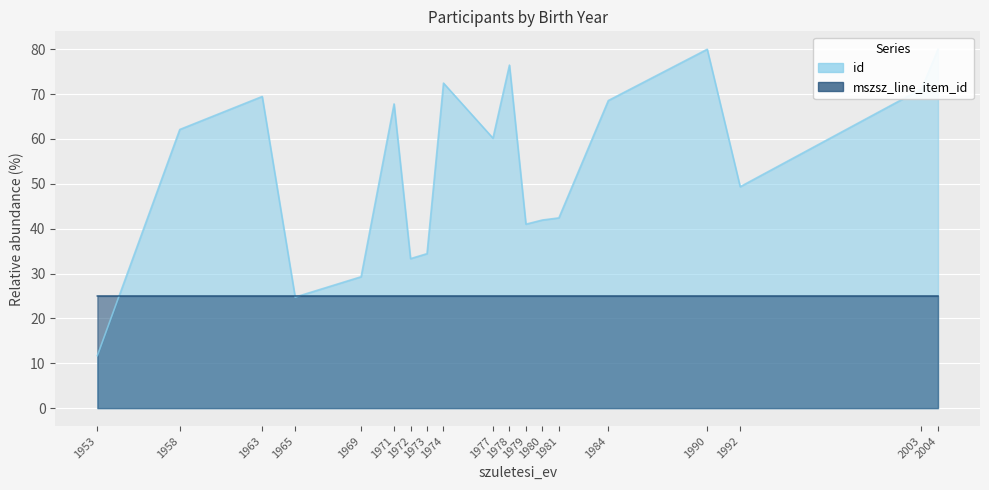

What is the difference between the id values at 1978 and 1979?

35.5